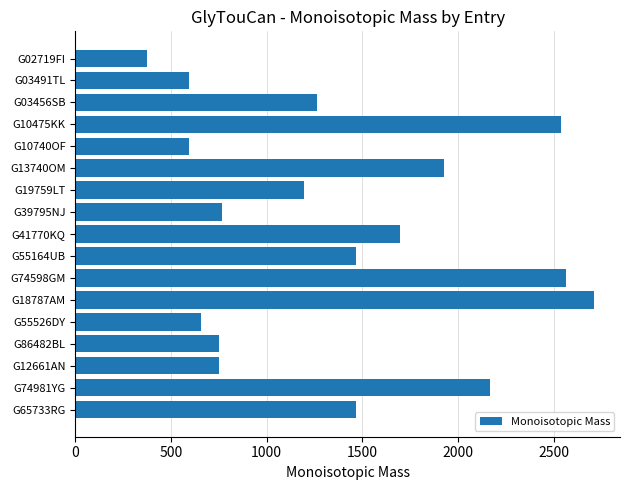

What value does the data have at G19759LT?

1196.4